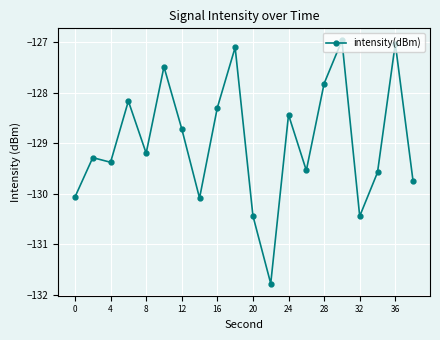

True or false: there are more than 2 points higher than both neighbors.

True